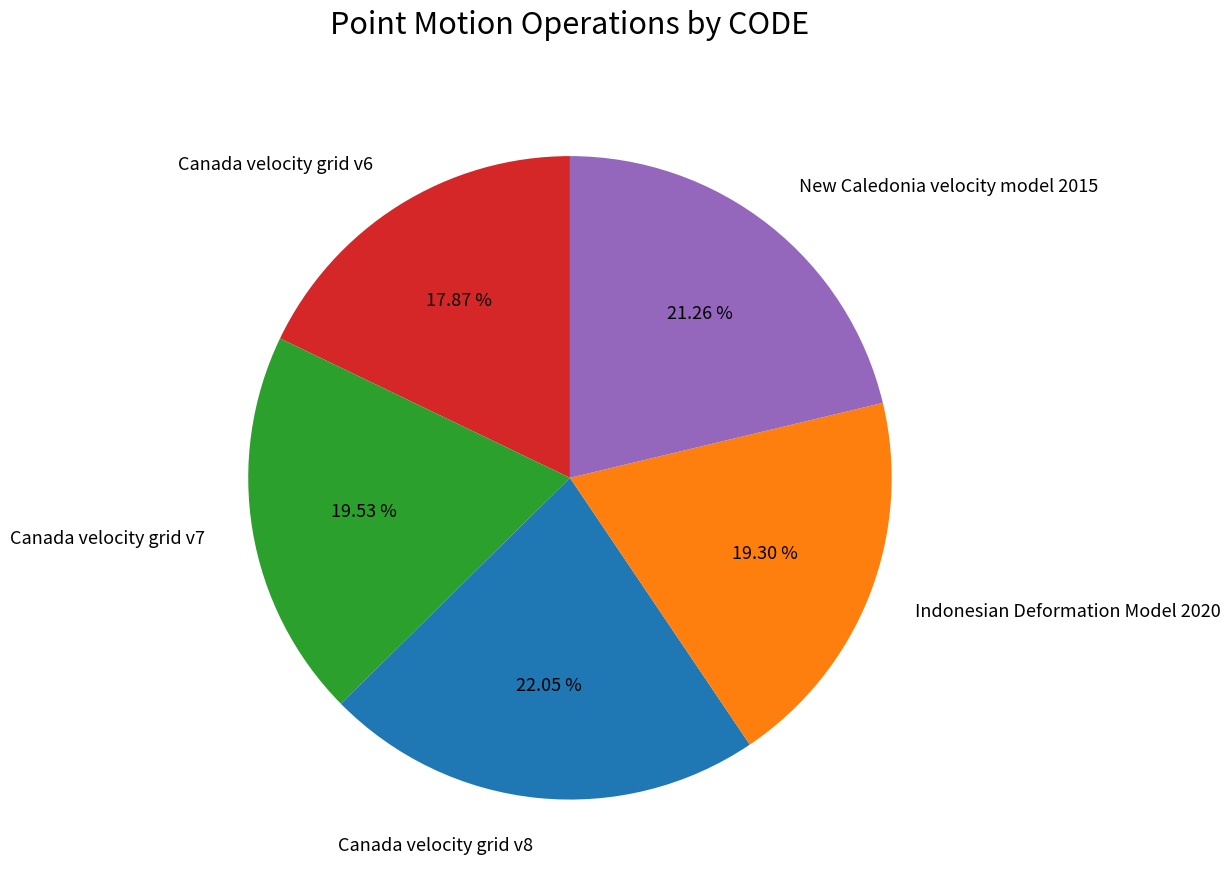

To the nearest percent, what is the average slice percentage?

20%